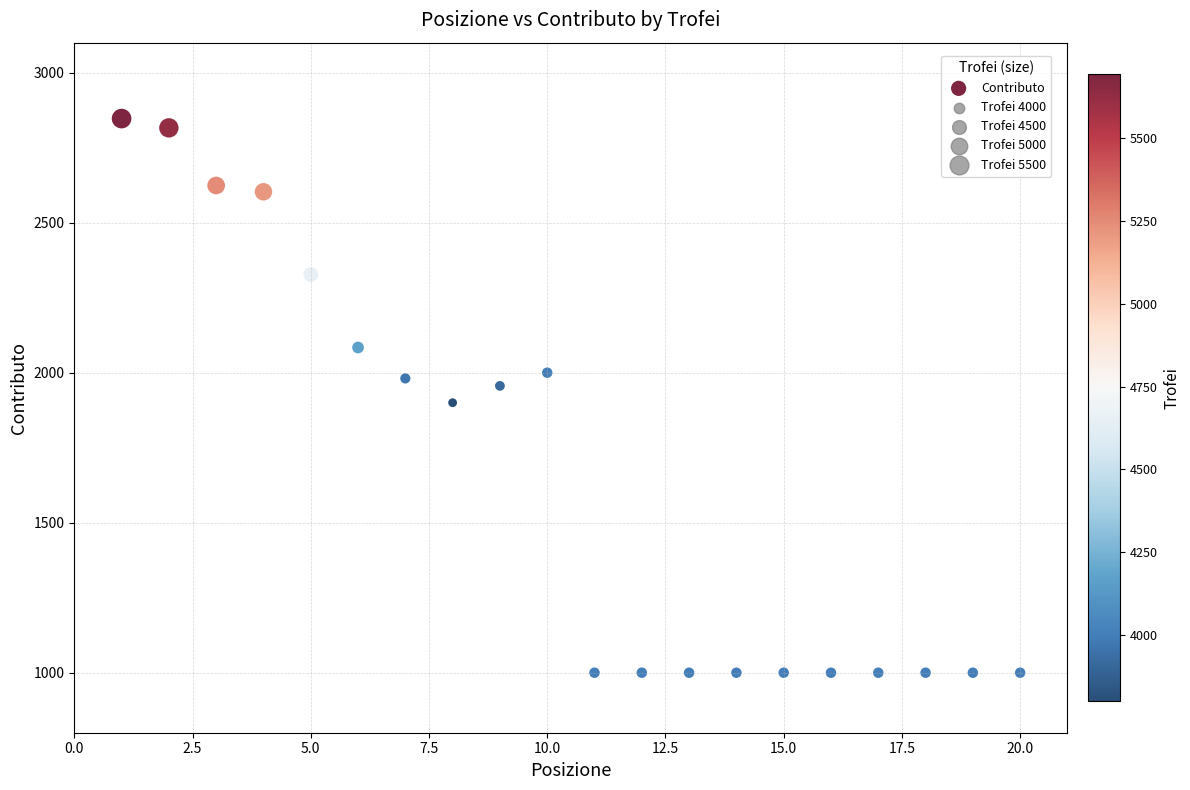

What is the range of X values (max minus min)?

19